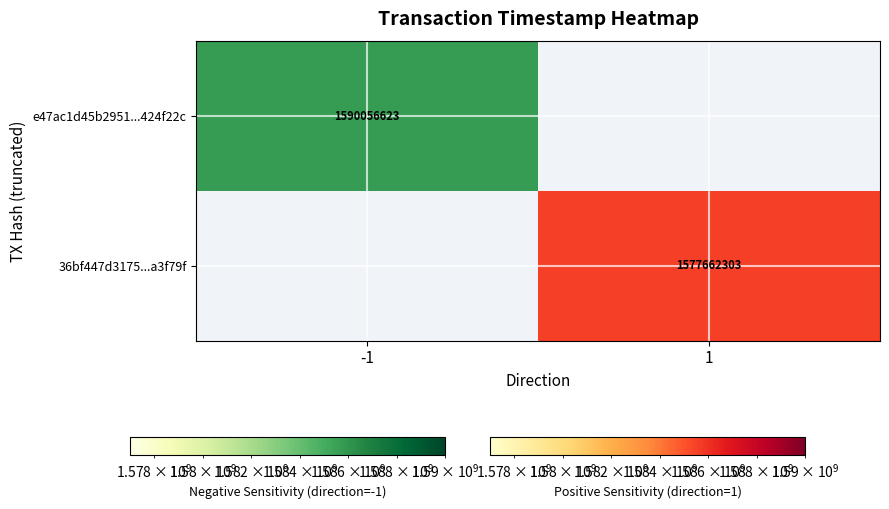

What is the total value across all series at -1?

1590056623